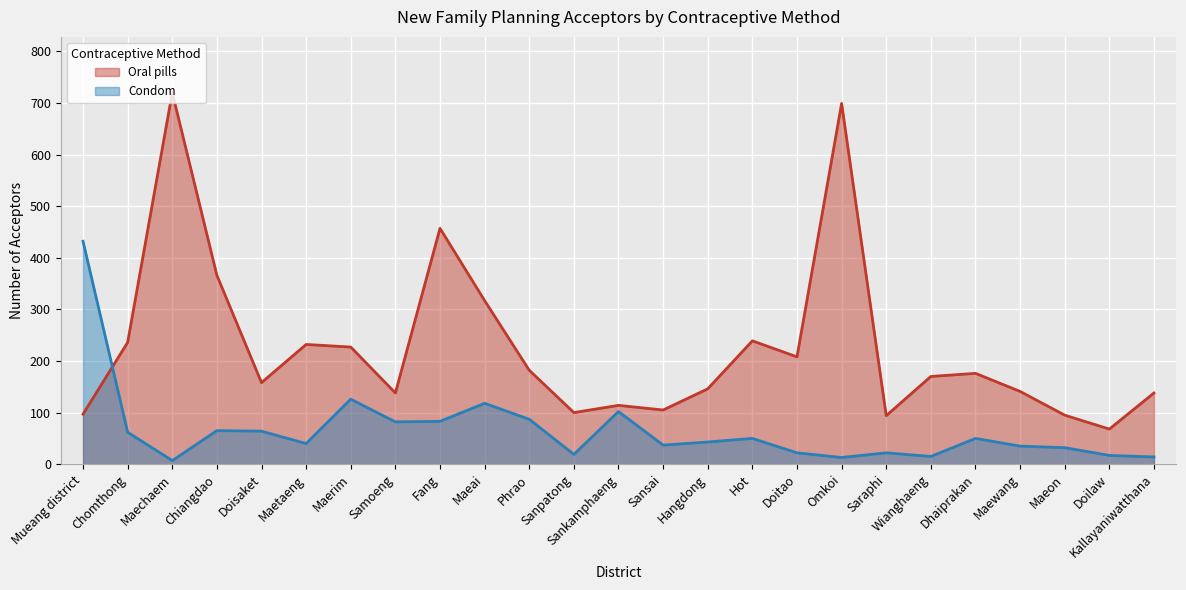

What is the sum of the Condom values at Maeon and Maerim?

158